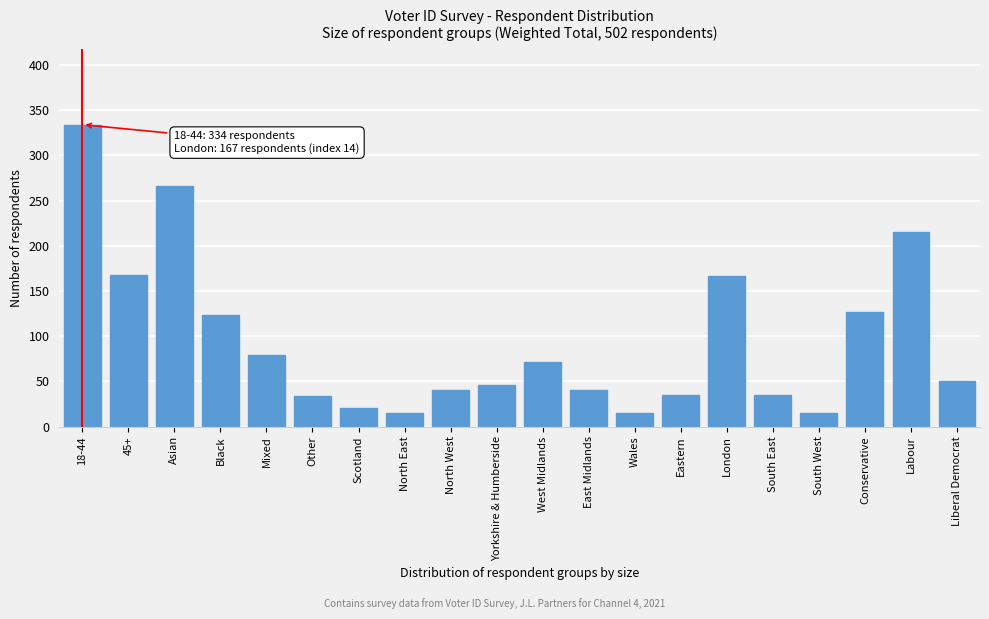

The value at 18-44 is 334. True or false?

True